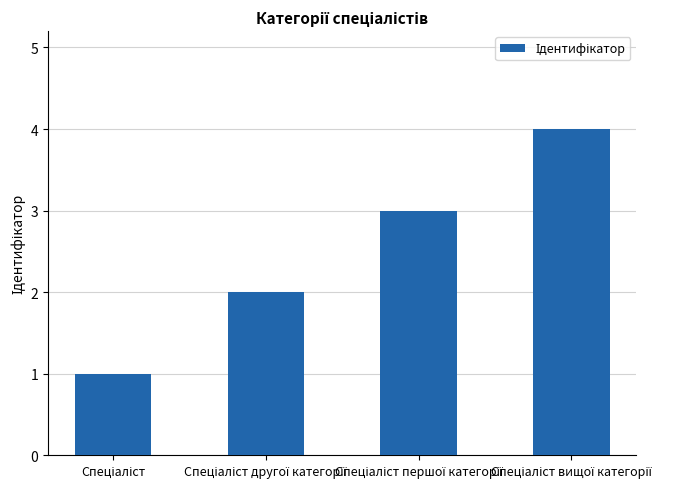

What is the sum of all values?

10